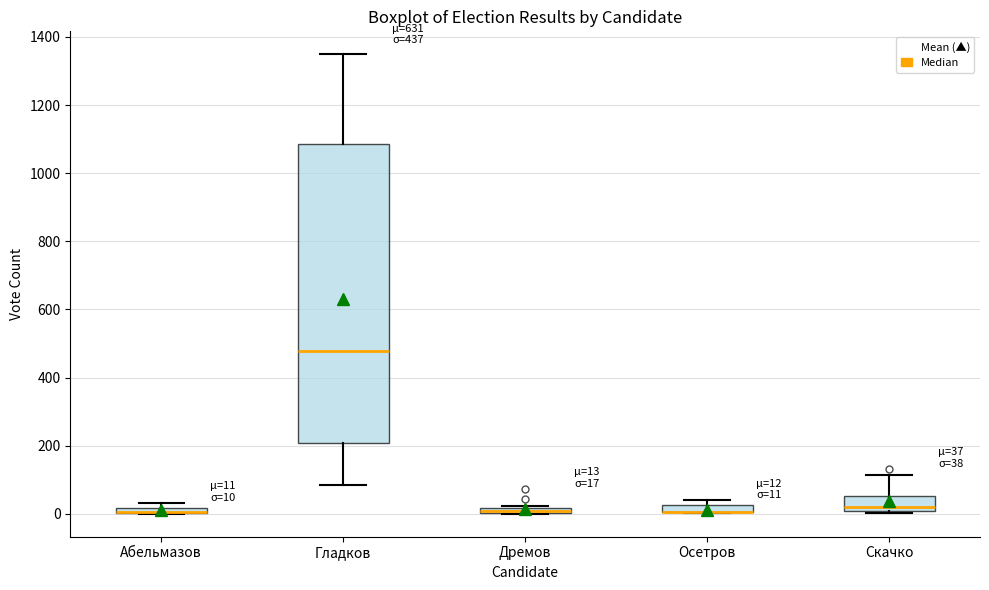

Which box is the tallest, from its lower edge to its upper edge?

Гладков